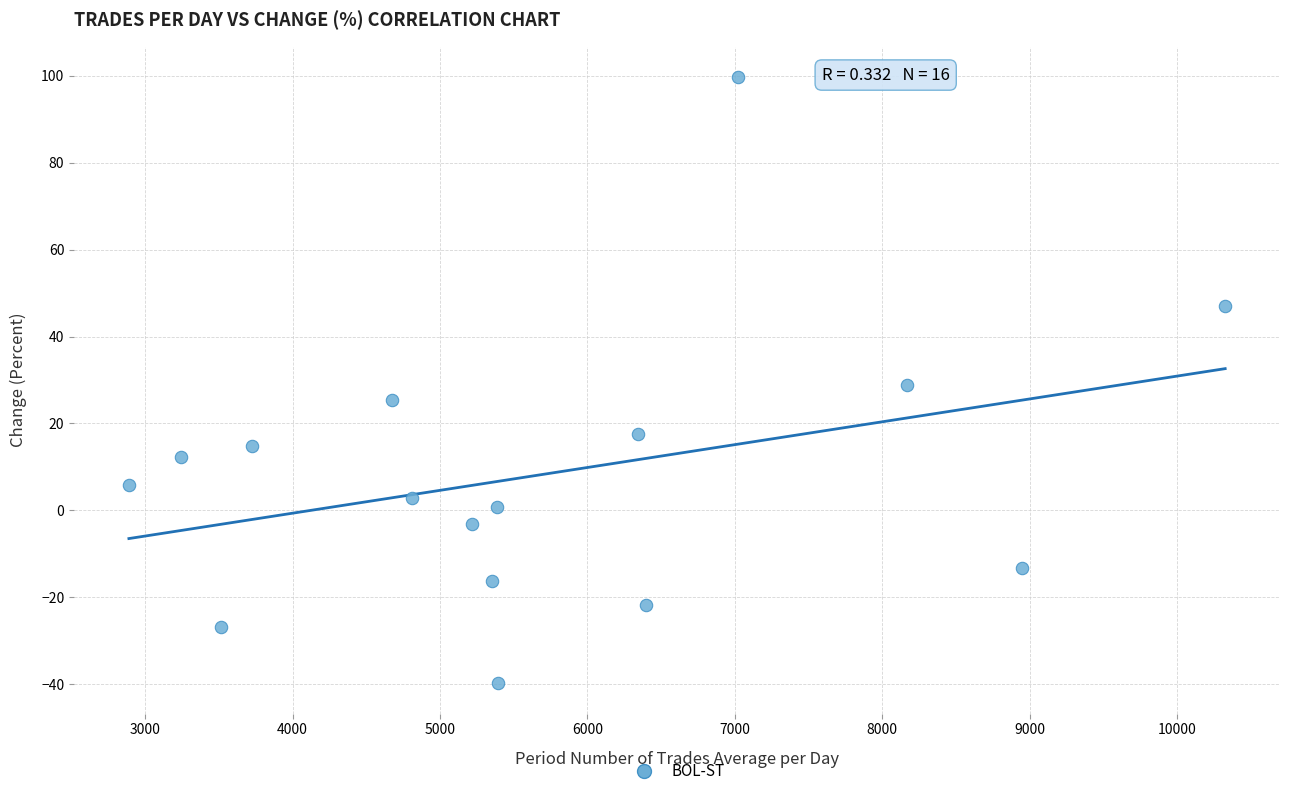

What is the range of Y values (max minus min)?

139.5